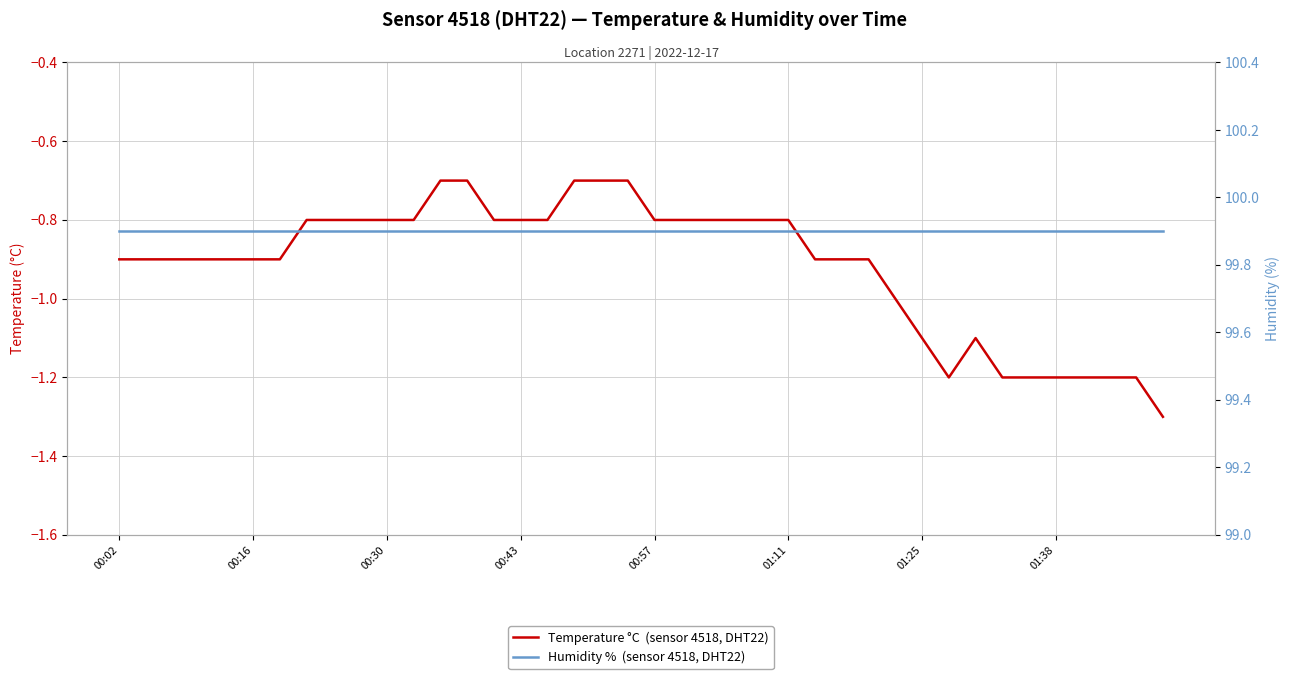

True or false: Humidity %  (sensor 4518, DHT22) and Temperature °C  (sensor 4518, DHT22) cross at least once.

False